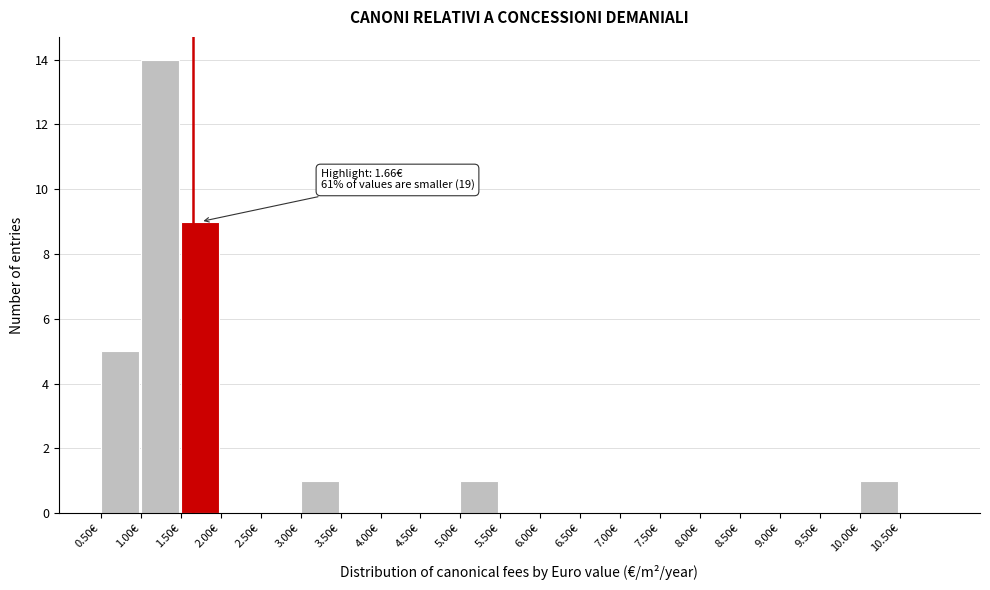

Which range on the x-axis has the tallest bar?

1.0 to 1.5